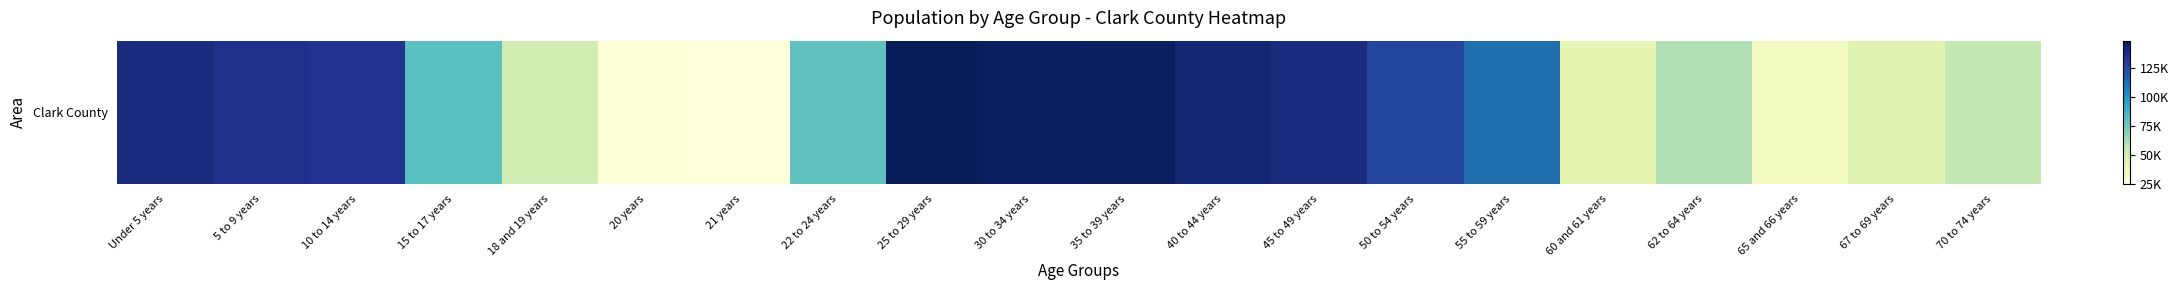

What is the average value?

93286